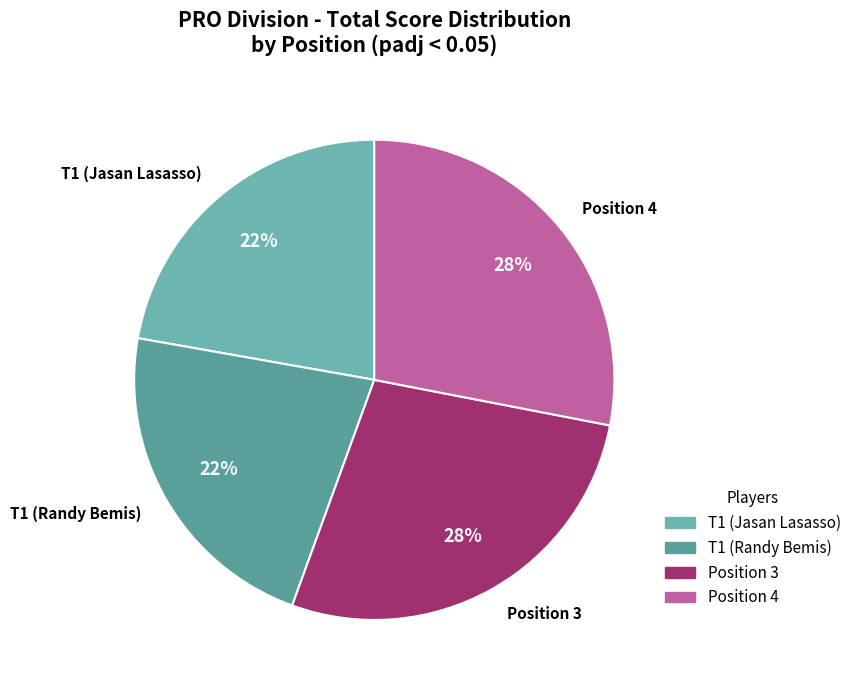

To the nearest percent, what percentage of the pie is T1 (Jasan Lasasso)?

22%